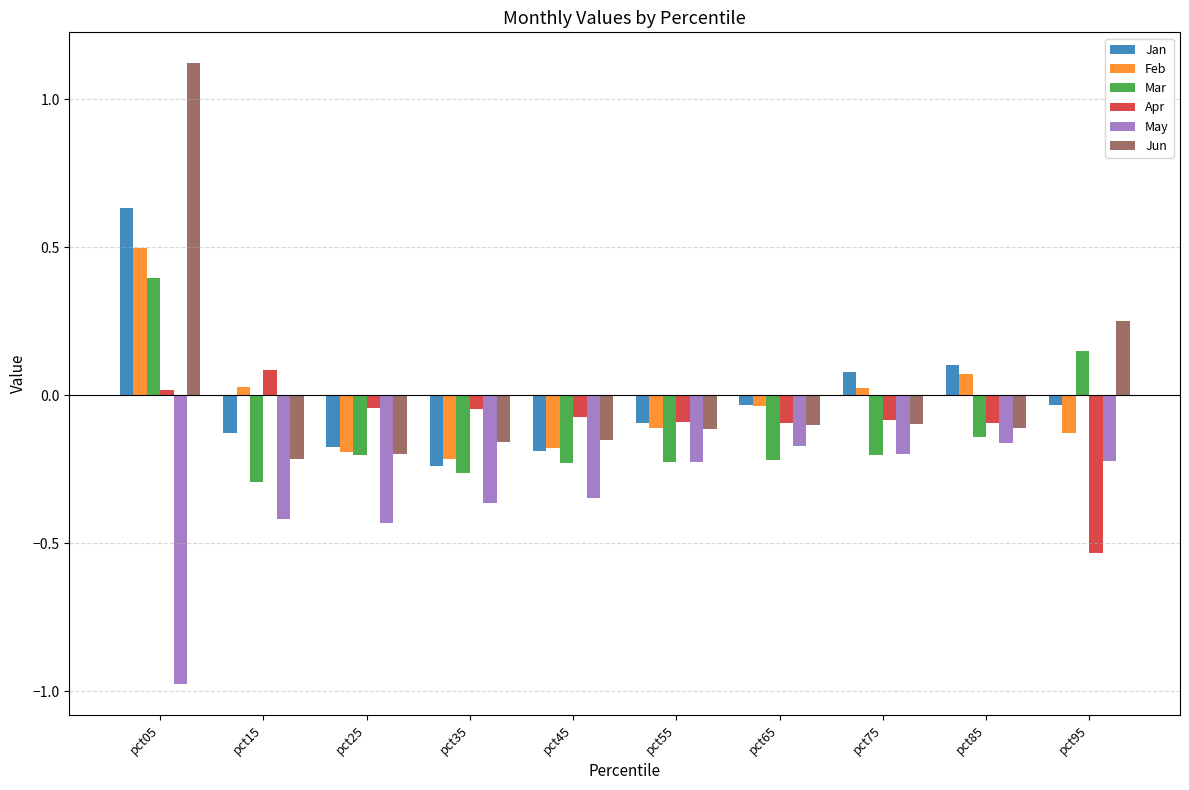

Is it true that Mar equals -0.1 at pct45?

False